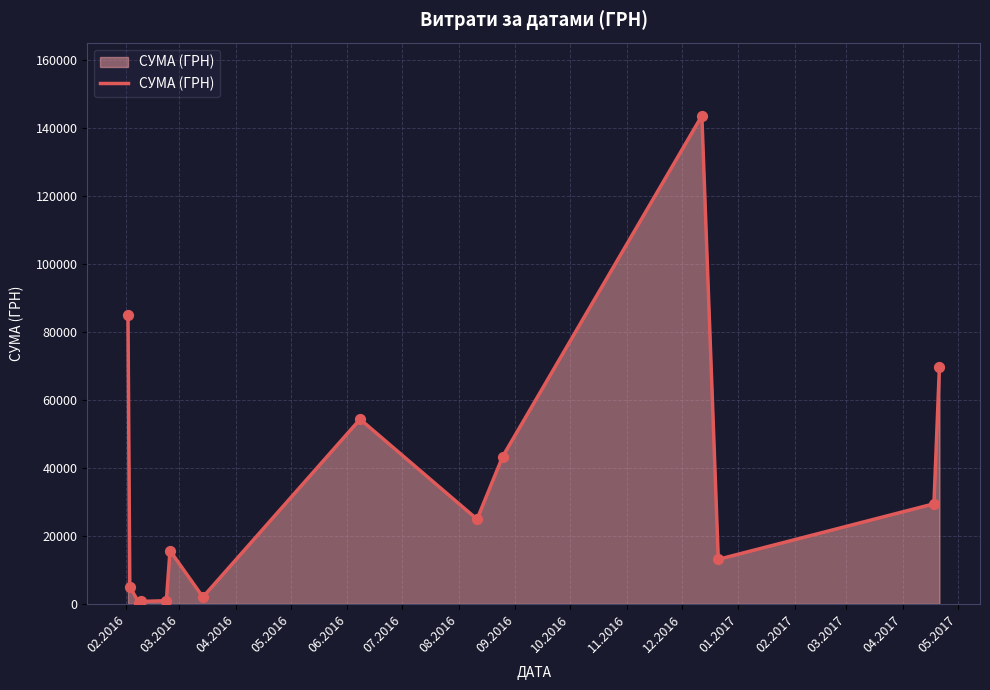

What is the maximum value shown in the chart?

143568.0